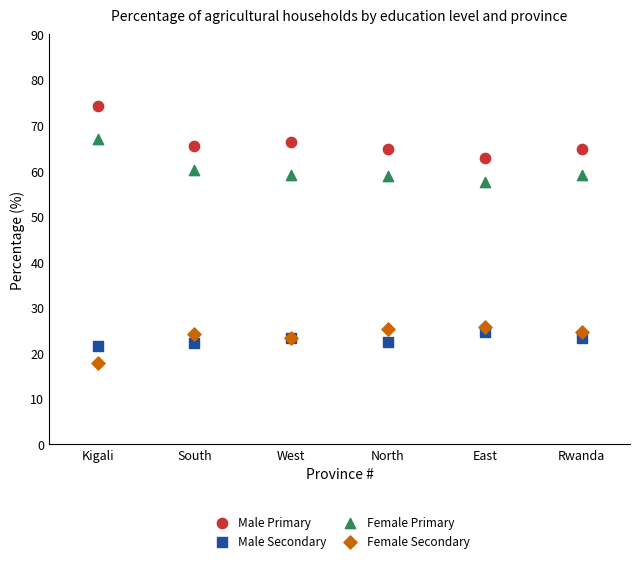

Which series contains the highest Y value?

Male Primary